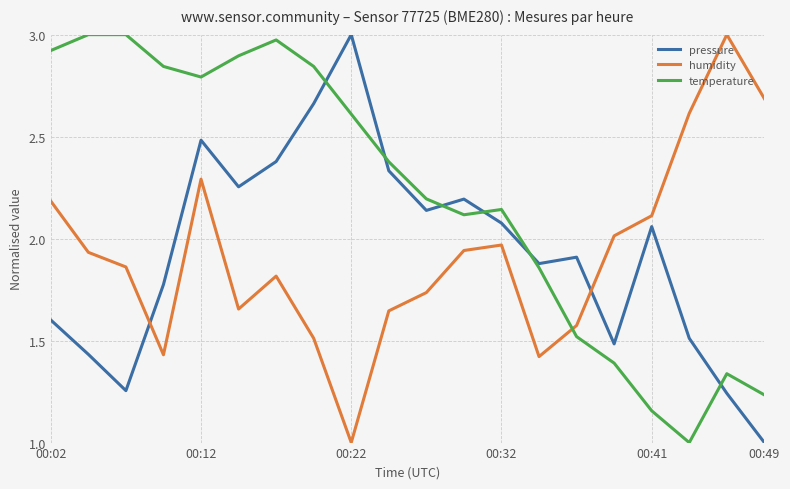

What is the minimum value for humidity?

1.0